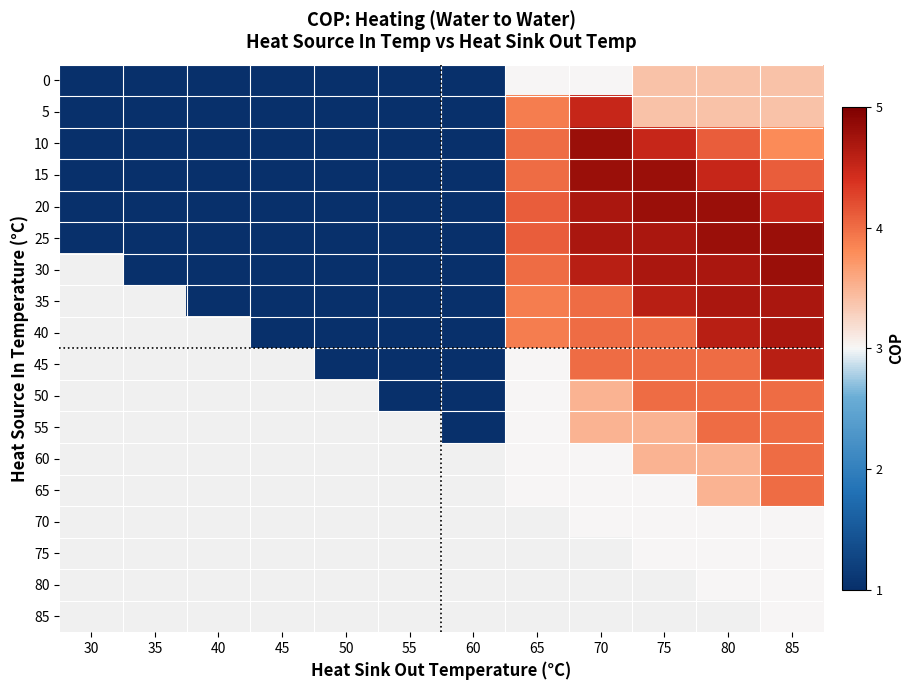

Which series has the largest range (max minus min)?

30